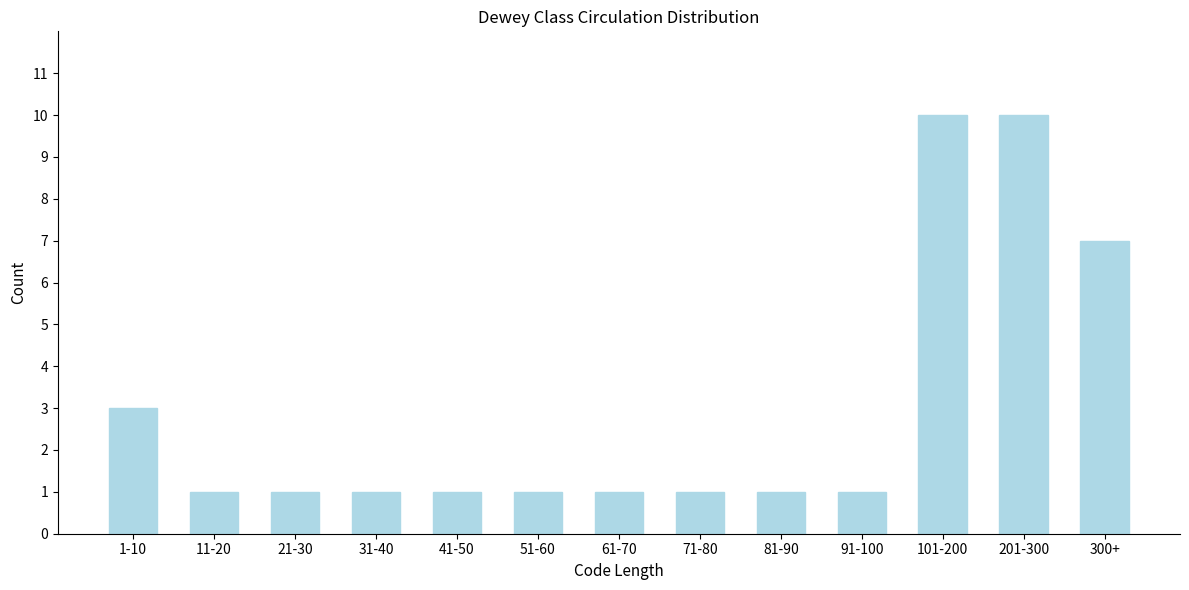

Reading right to left, list all the values displayed in this chart.

300+=7	201-300=10	101-200=10	91-100=1	81-90=1	71-80=1	61-70=1	51-60=1	41-50=1	31-40=1	21-30=1	11-20=1	1-10=3